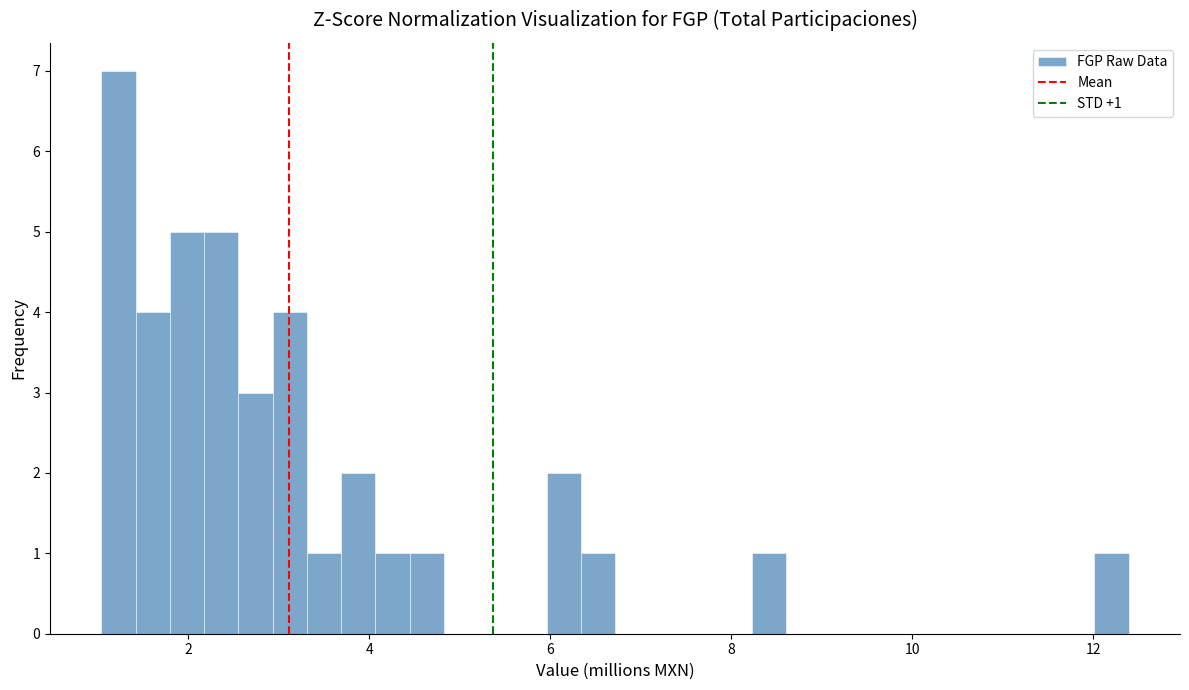

Read against the x-axis, roughly where is the centre of the tallest bar?

1.2